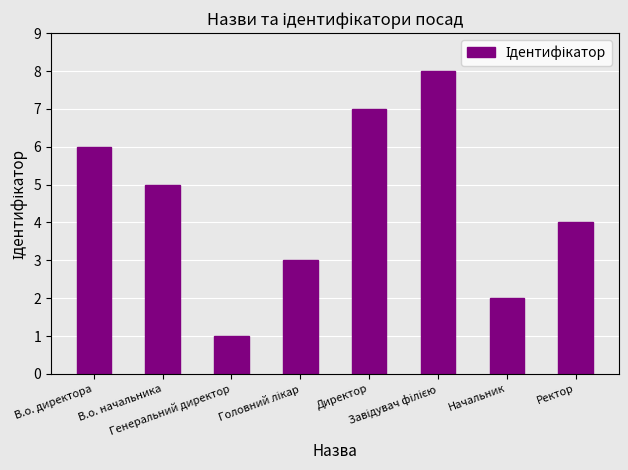

What value does the data have at Директор?

7